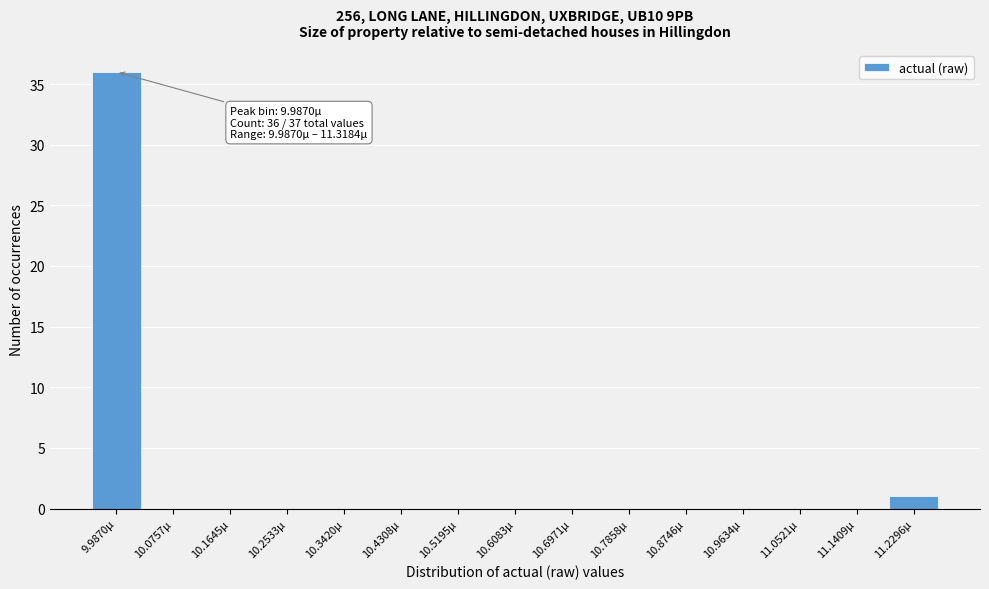

Reading left to right, list all the values displayed in this chart.

9.9870µ=36	10.0757µ=0	10.1645µ=0	10.2533µ=0	10.3420µ=0	10.4308µ=0	10.5195µ=0	10.6083µ=0	10.6971µ=0	10.7858µ=0	10.8746µ=0	10.9634µ=0	11.0521µ=0	11.1409µ=0	11.2296µ=1